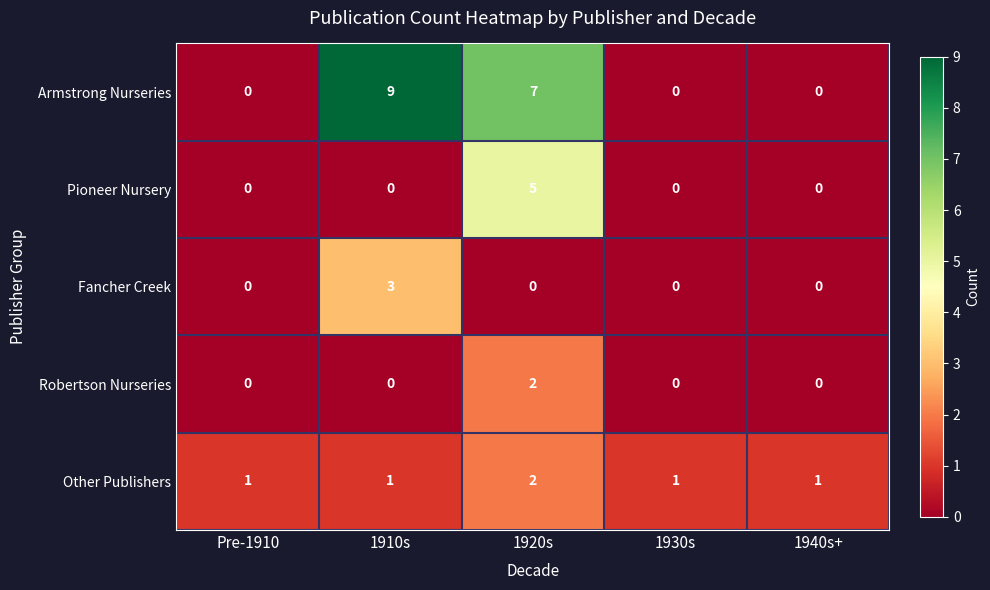

Count the number of categories in the chart.

5